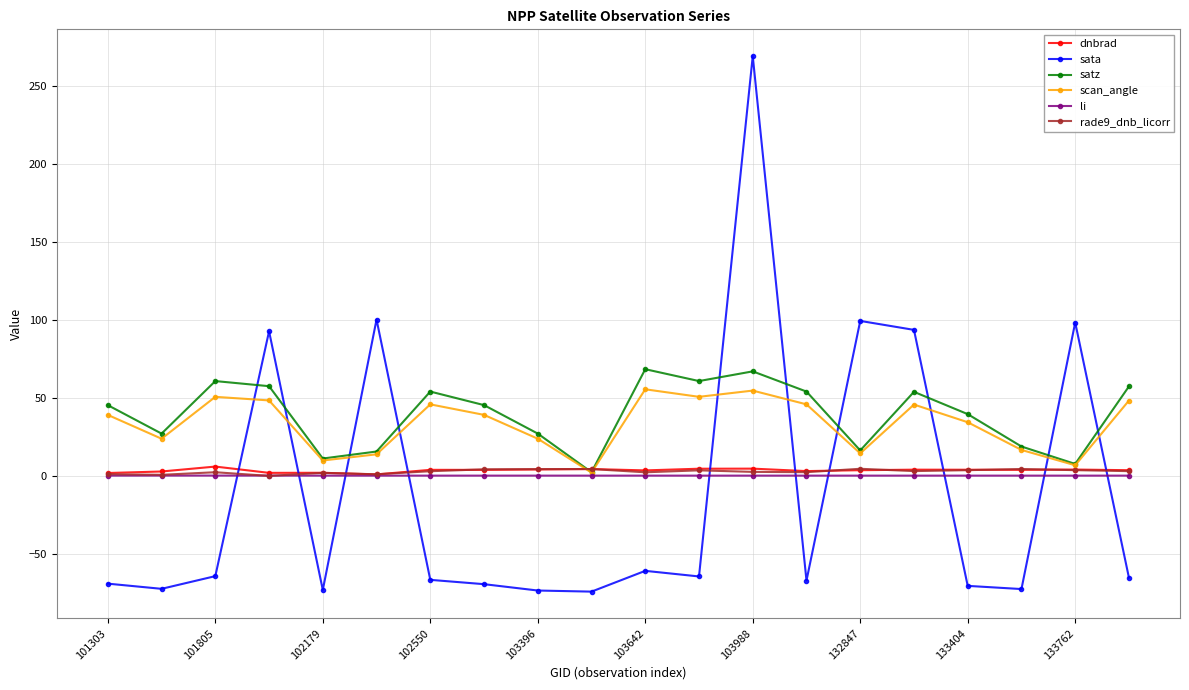

What is the minimum value shown in the chart?

-74.5